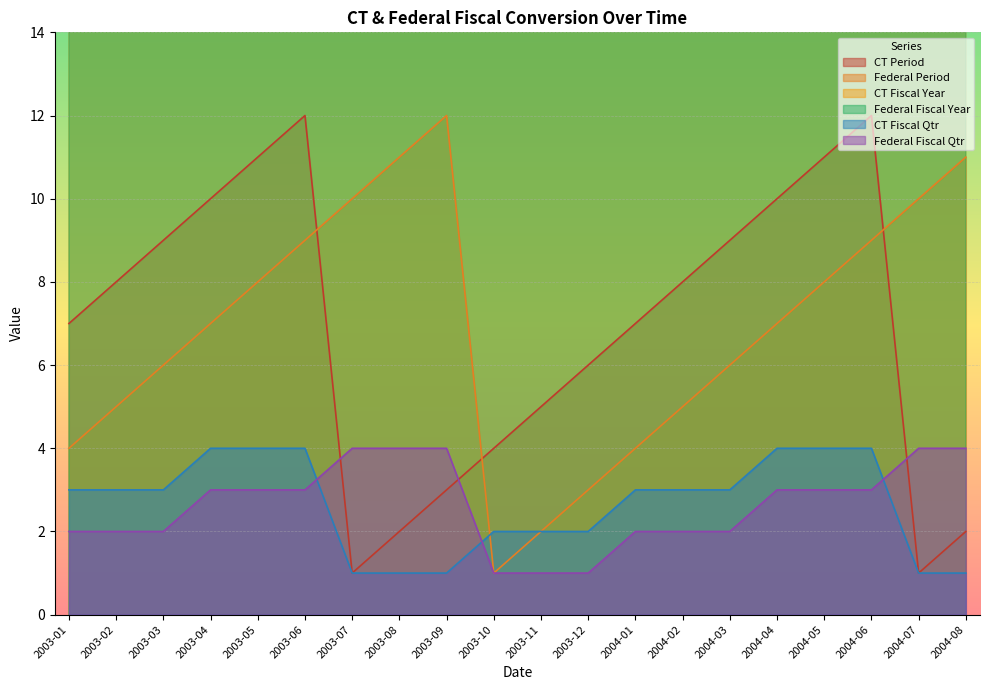

Does the chart display data point markers on the line(s)?

No